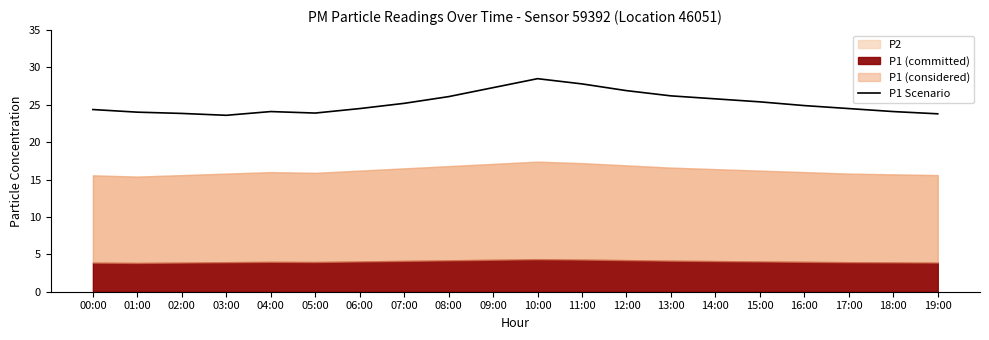

The chart shows a value of 25.8 at 14:00. True or false?

True